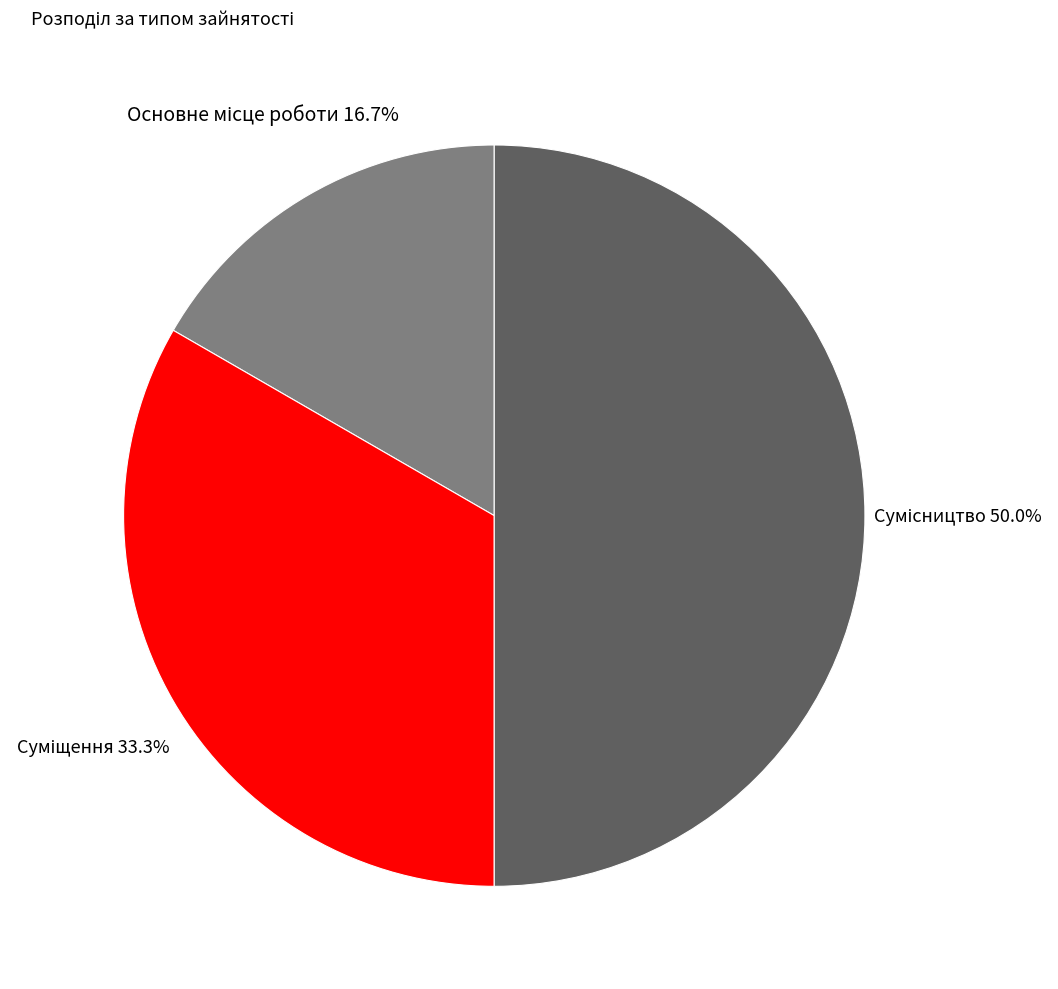

Rank the categories by value from highest to lowest.

Сумісництво, Суміщення, Основне місце роботи